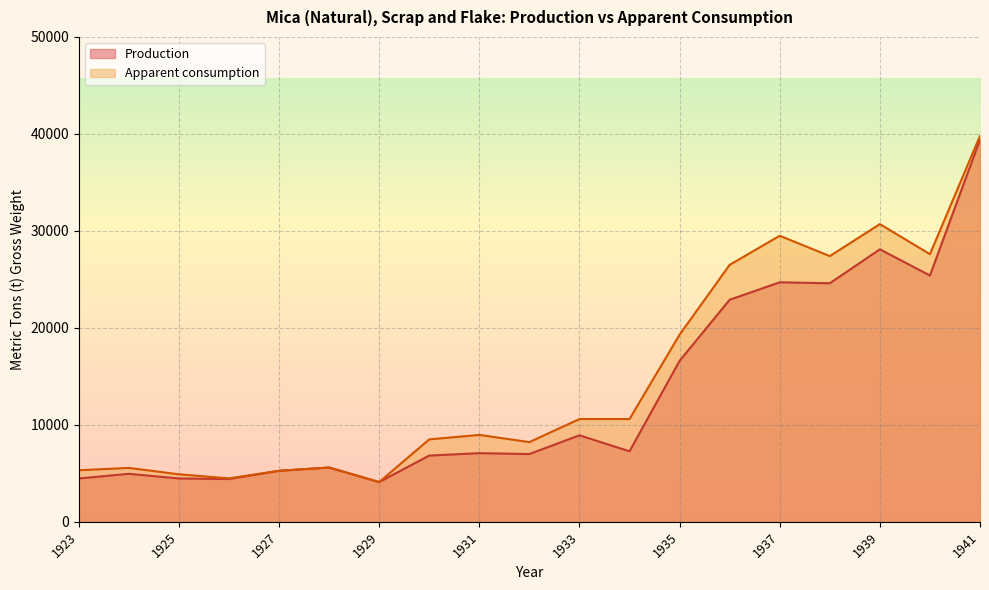

Which category has the lowest value across all series?

1929